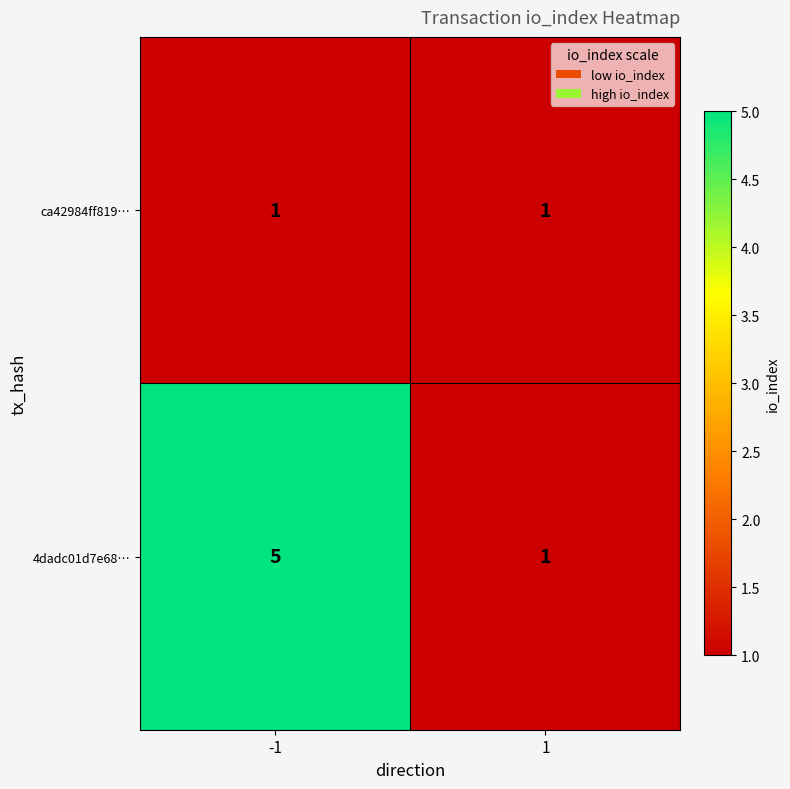

How many categories are shown in the chart?

2